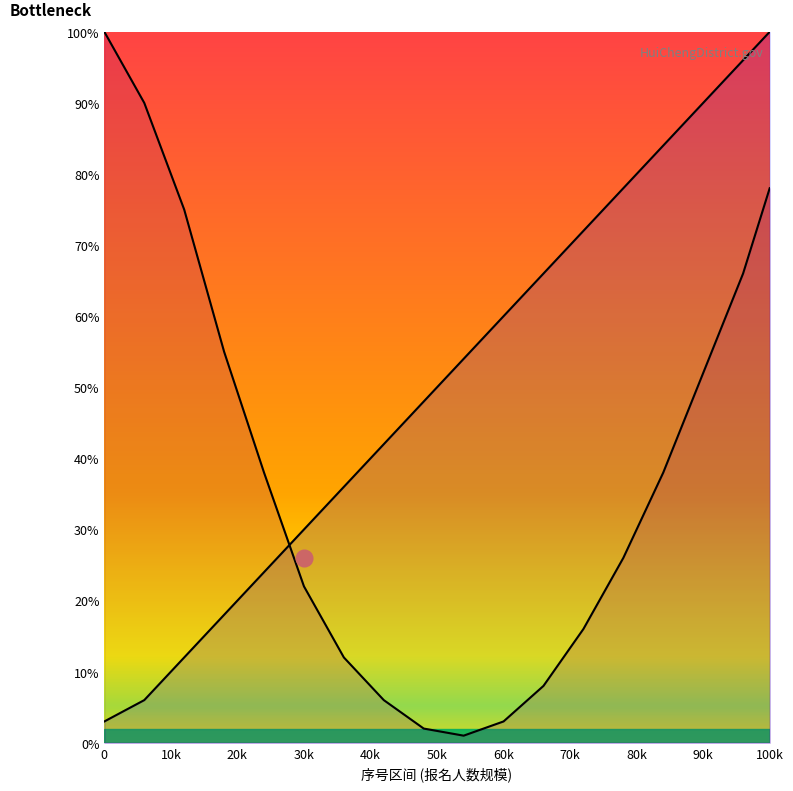

The 惠城区人社局 series shows 54 at 84. True or false?

False